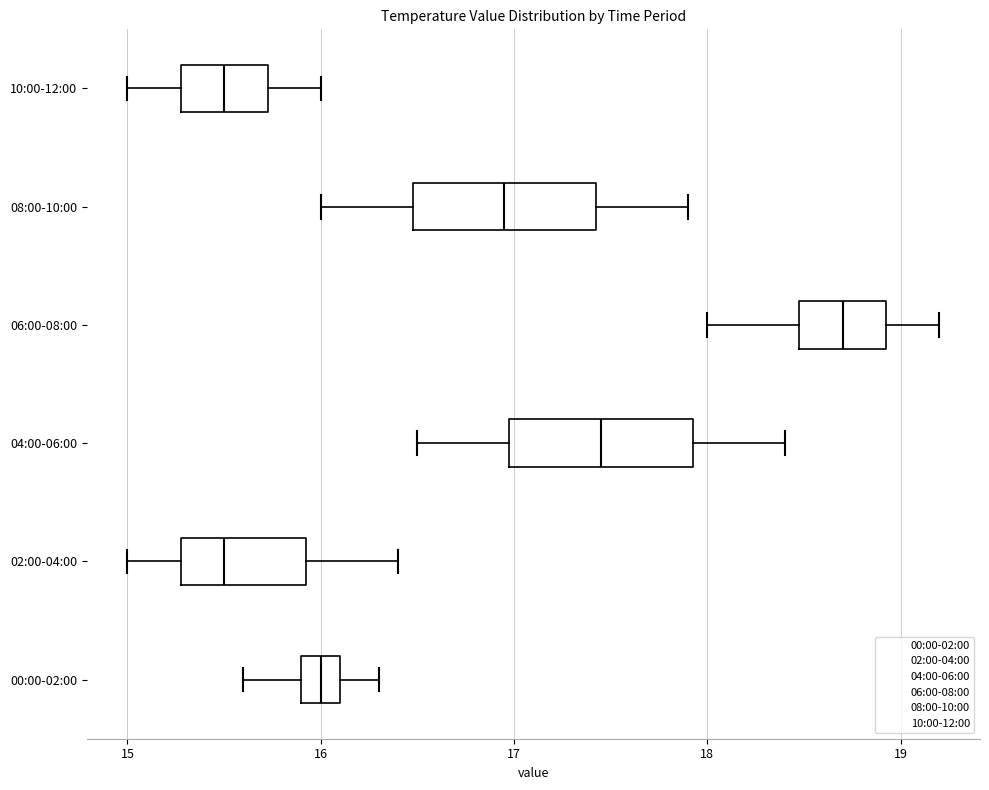

Reading bottom to top, transcribe this box plot: for each box, give where its median line is, the range the box spans, and where its two whiskers end, as read against the x-axis. The values are not printed on the chart, so give them approximately, as read against the axis.

00:00-02:00: median 16.0, box 15.9 to 16.1, whiskers 15.6 to 16.3
02:00-04:00: median 15.5, box 15.3 to 15.9, whiskers 15.0 to 16.4
04:00-06:00: median 17.5, box 17.0 to 17.9, whiskers 16.5 to 18.4
06:00-08:00: median 18.7, box 18.5 to 18.9, whiskers 18.0 to 19.2
08:00-10:00: median 17.0, box 16.5 to 17.4, whiskers 16.0 to 17.9
10:00-12:00: median 15.5, box 15.3 to 15.7, whiskers 15.0 to 16.0